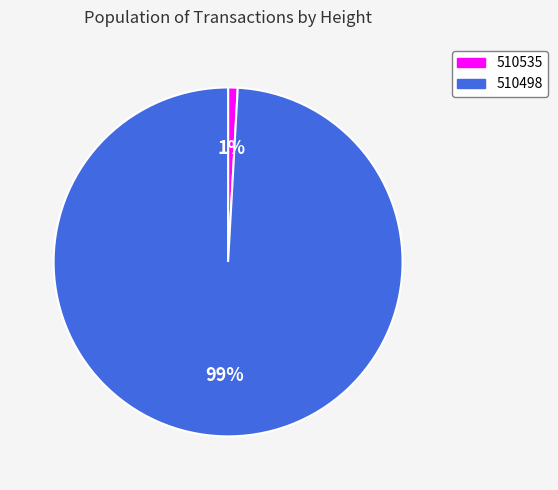

Count the number of slices in the pie.

2